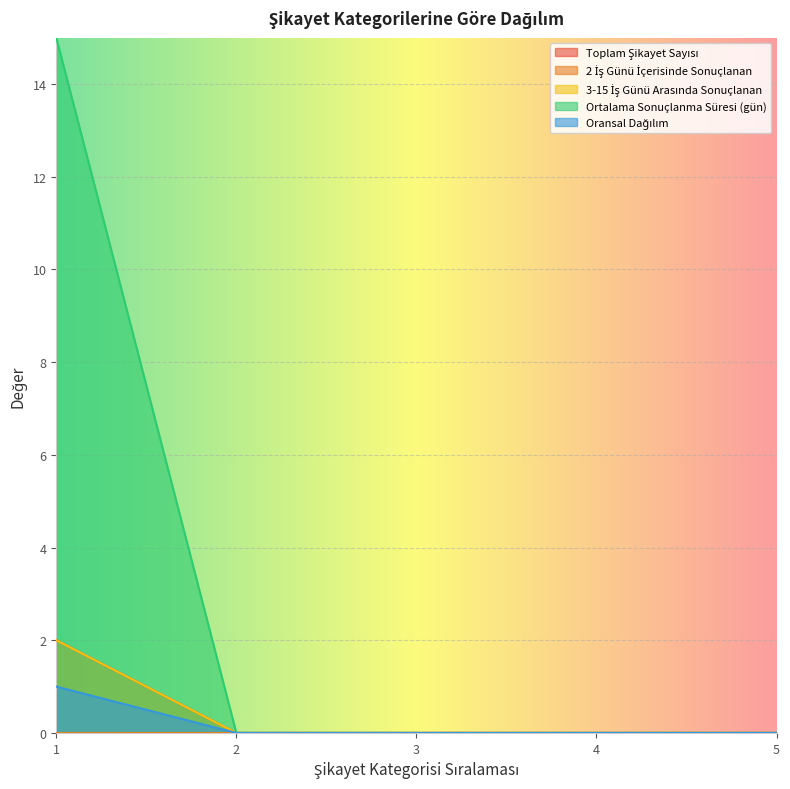

What is the average value of the Ortalama Sonuçlanma Süresi (gün) series?

3